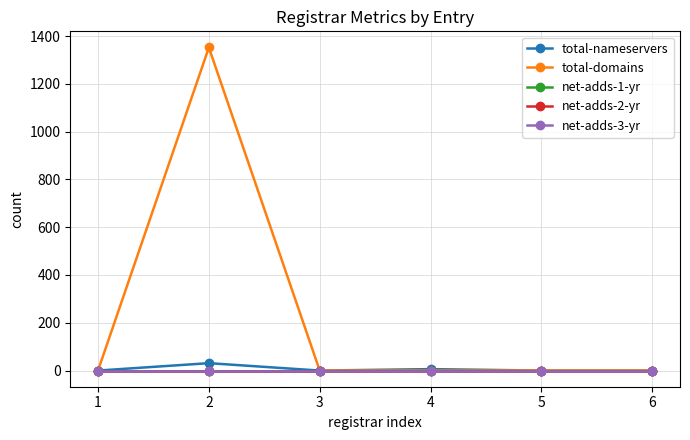

Is this an area chart (filled region under the line)?

No